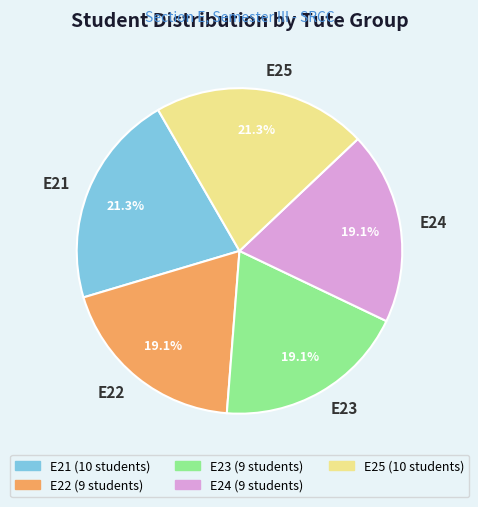

To the nearest percent, what percentage of the pie is E25?

21%